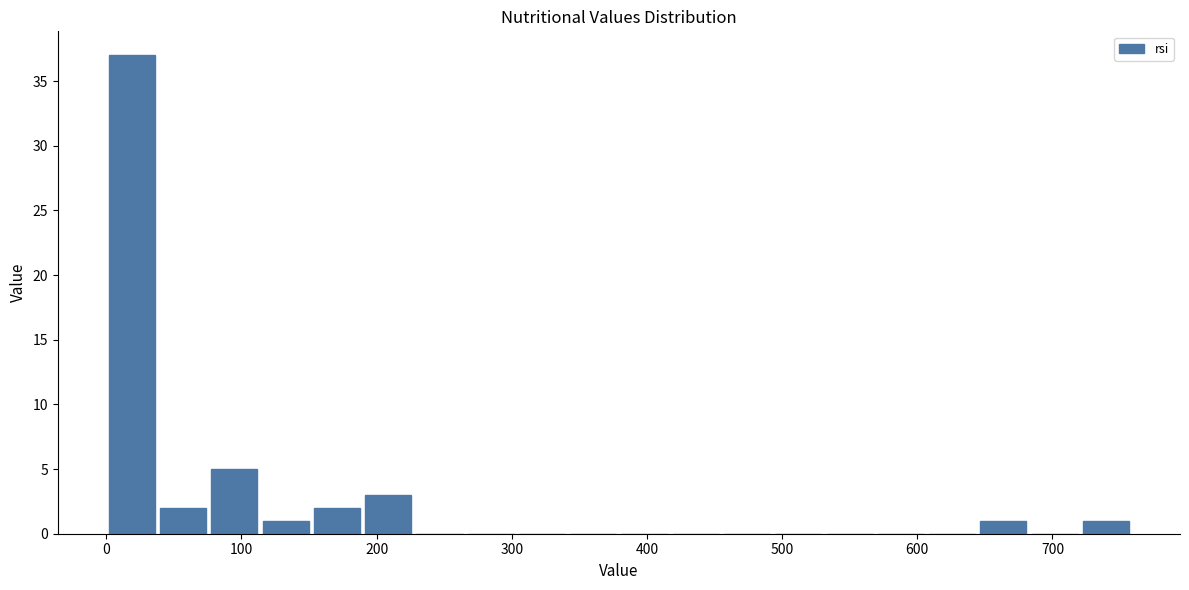

Around what value on the x-axis is the tallest bar? Give the approximate position of its centre, as read against the axis.

20